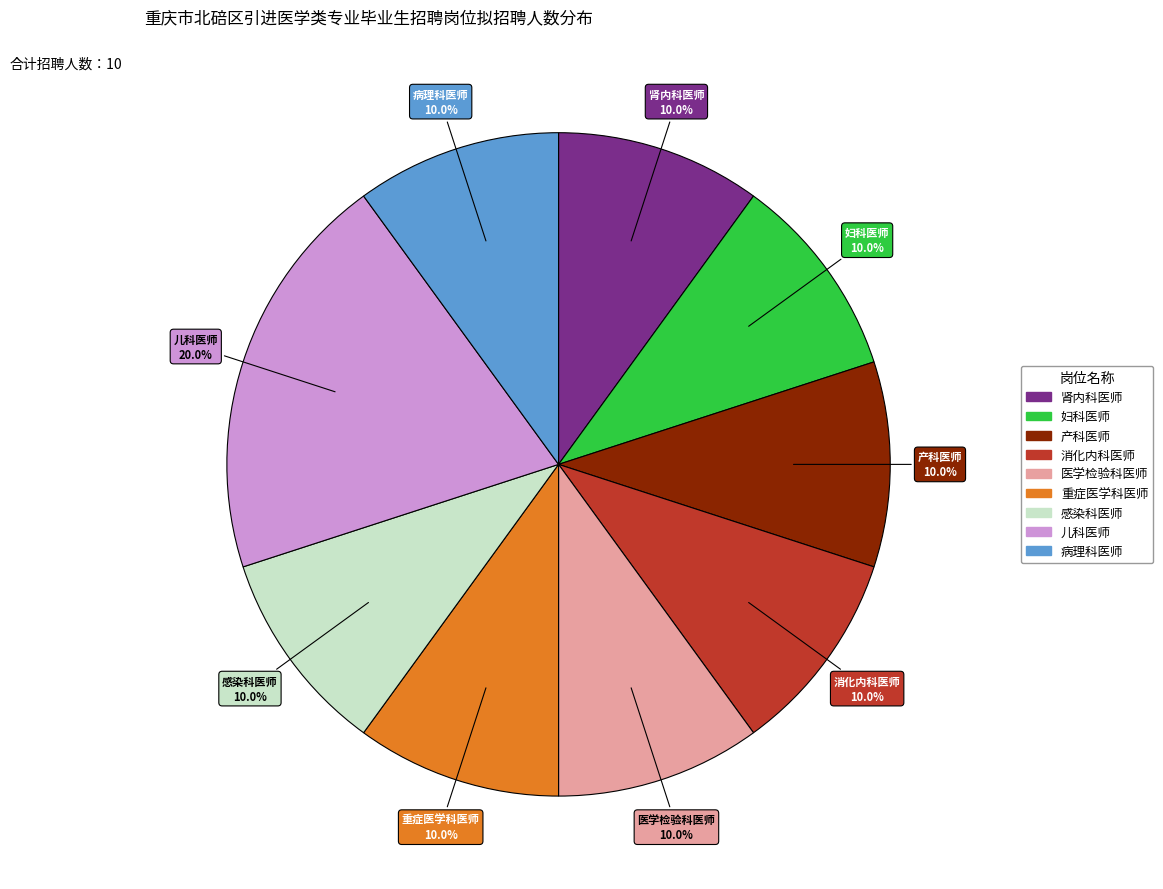

Does 儿科医师 represent more than half of the total?

No